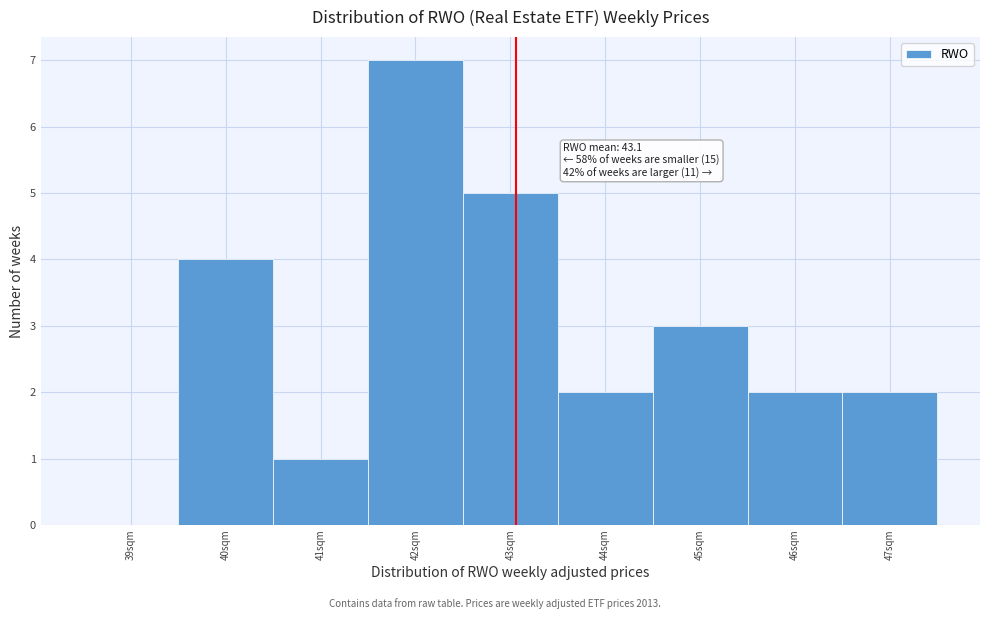

Which range on the x-axis has the tallest bar?

41.5 to 42.5